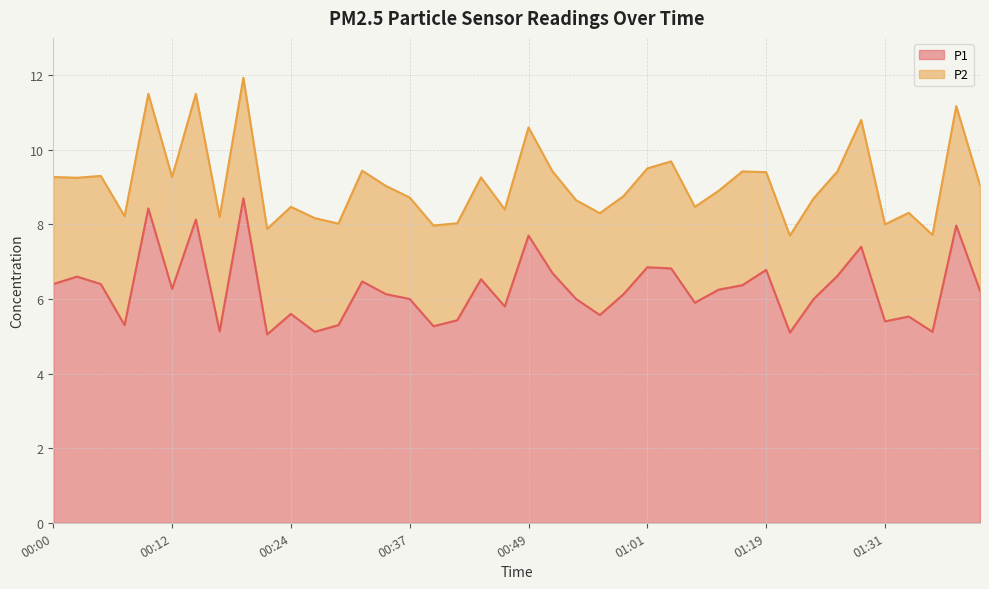

What is the difference between the values at 01:19 and 00:51?

0.1